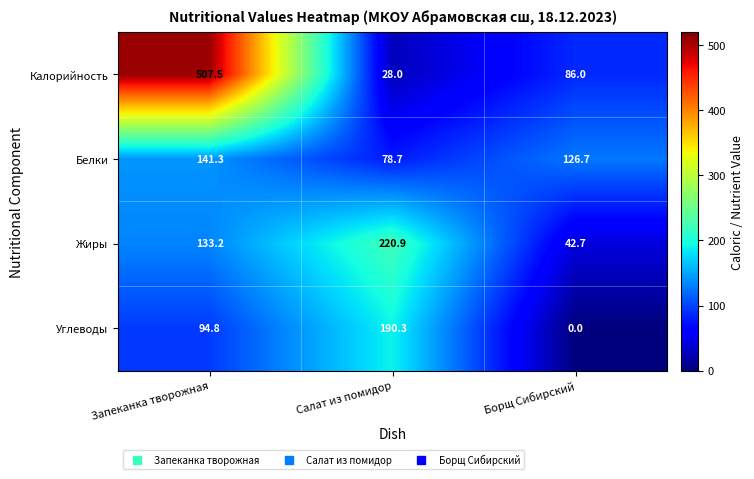

Between Запеканка творожная and Салат из помидор, which series saw the biggest shift?

Калорийность